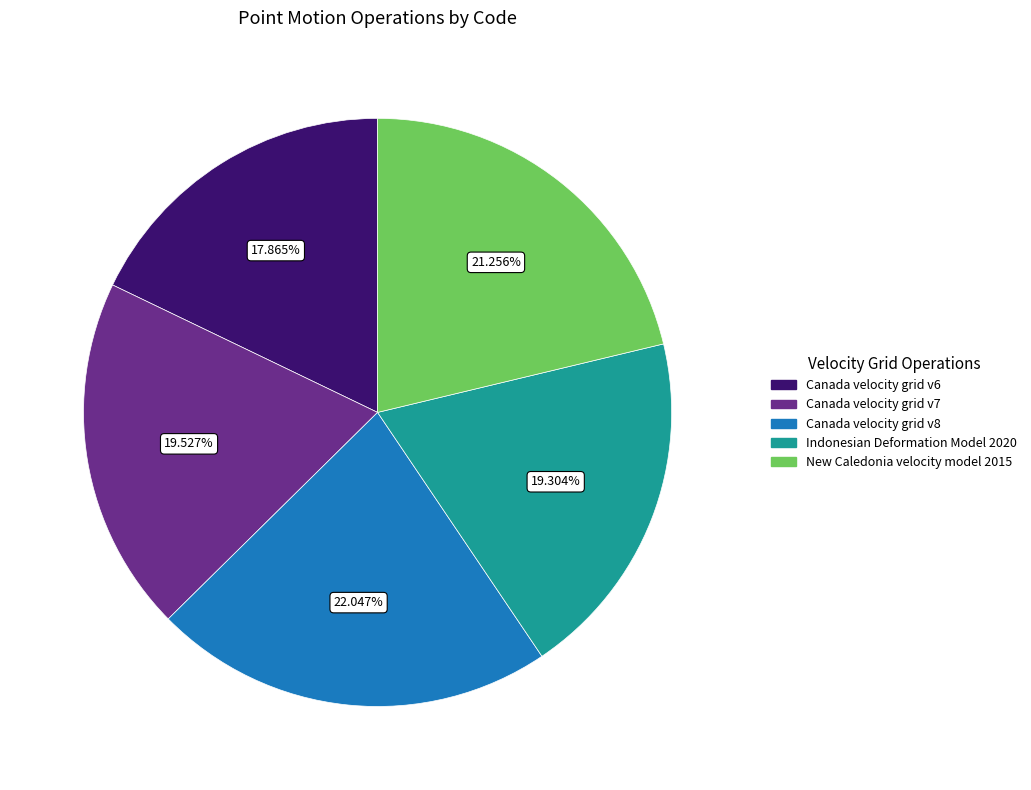

Which category has the smallest portion of the pie?

Canada velocity grid v6